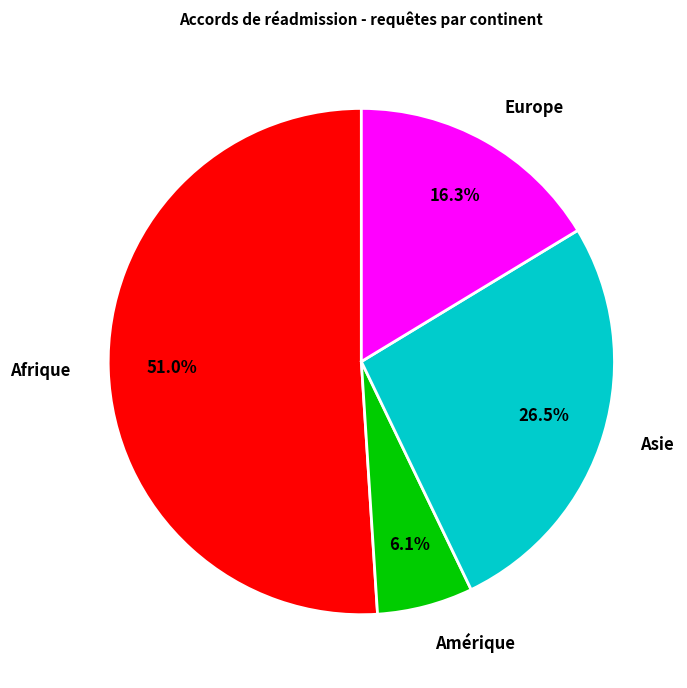

Combined, do Afrique and Asie account for over 50%?

Yes